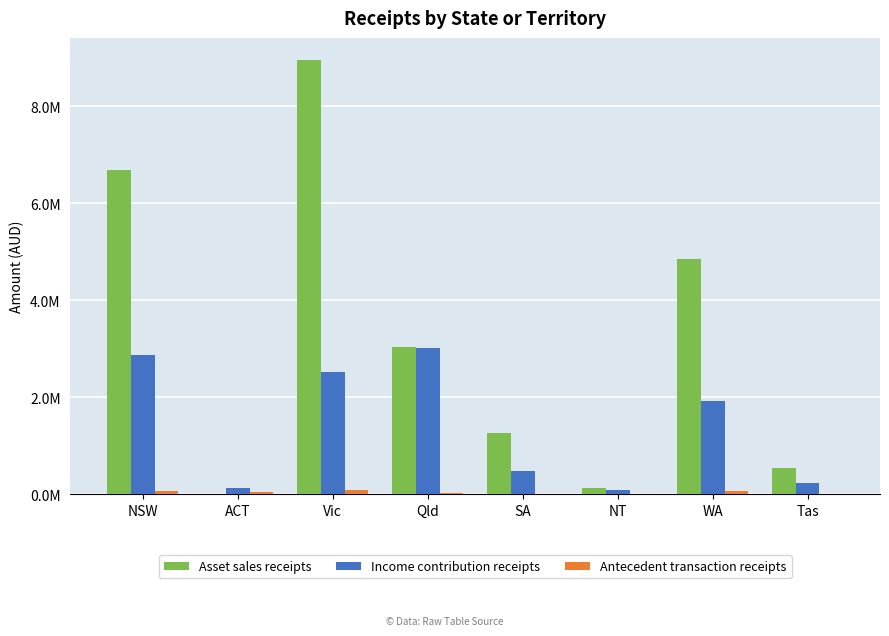

Which series has the largest total across all categories?

Asset sales receipts